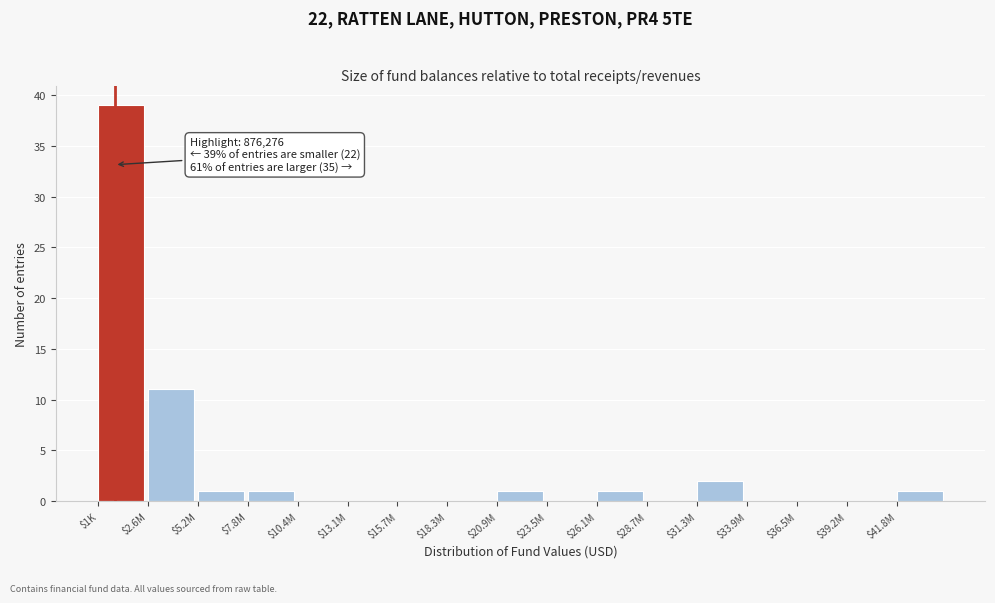

What is the sum of all values?

57